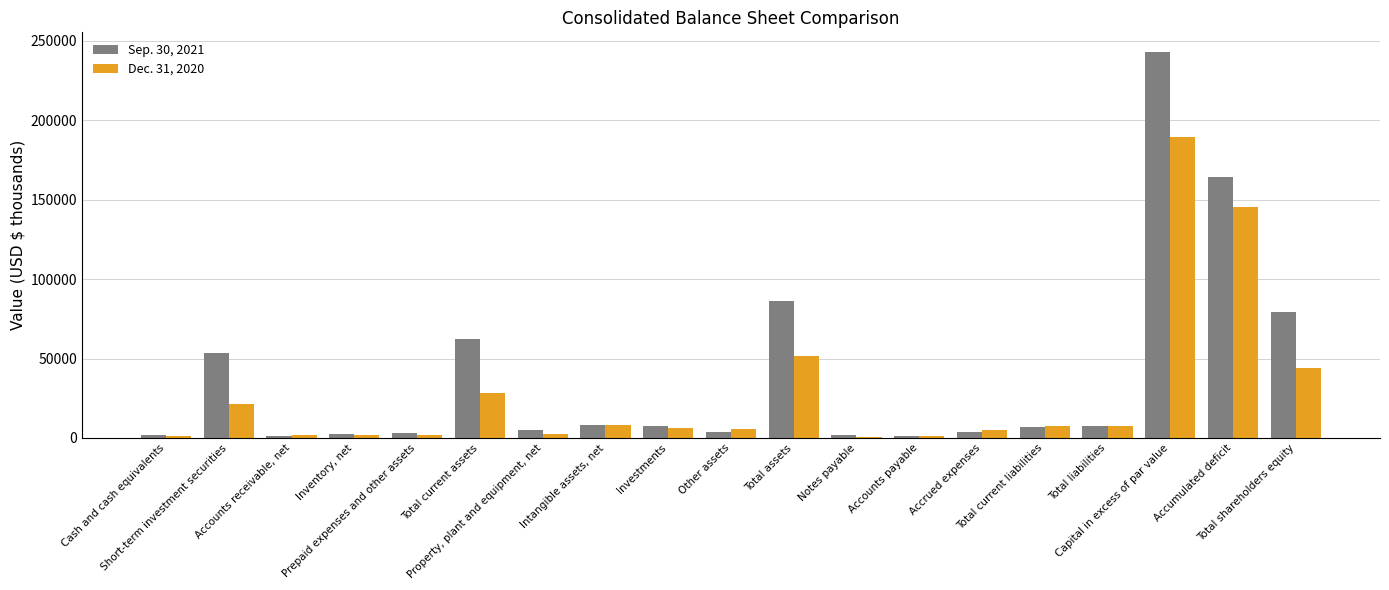

What is the maximum value shown in the chart?

243087